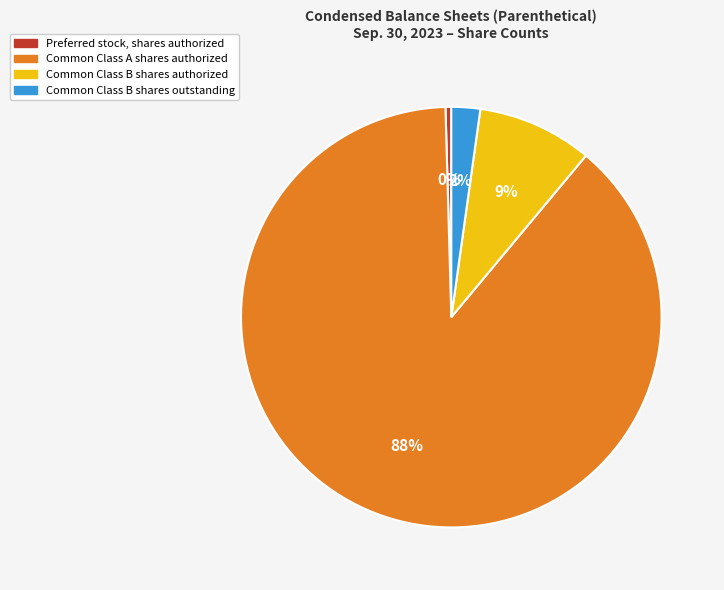

Is it true that Common Class B shares outstanding is 2% of the pie?

True